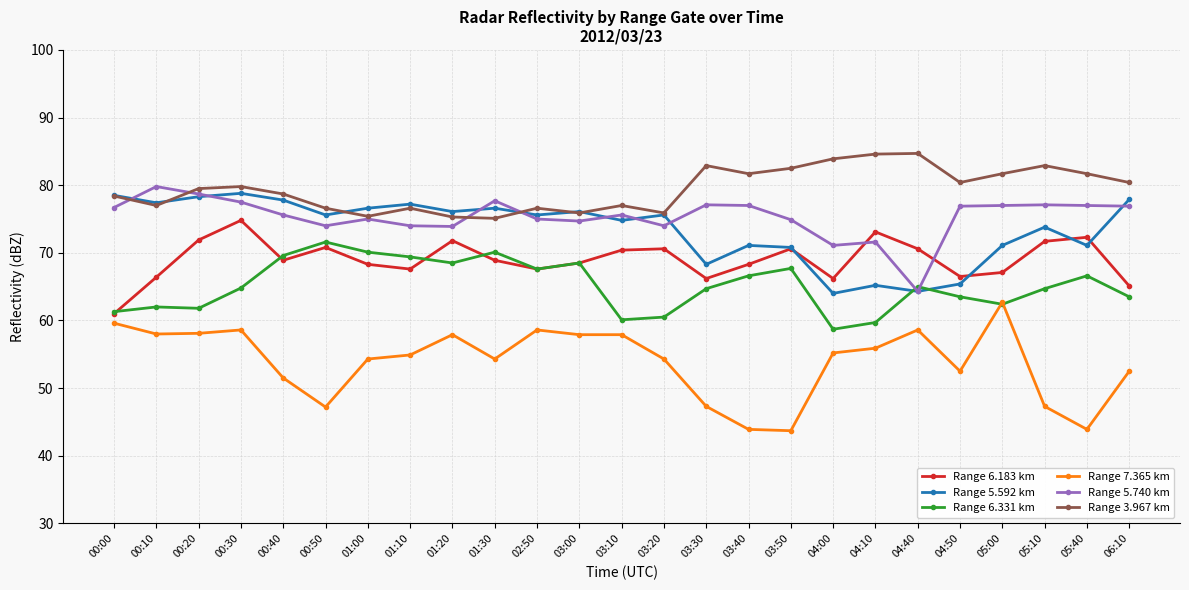

What is the total value across all series at 03:50?

410.2